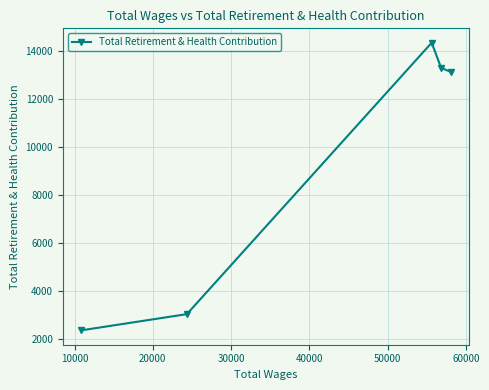

How many lines are shown in the chart?

1